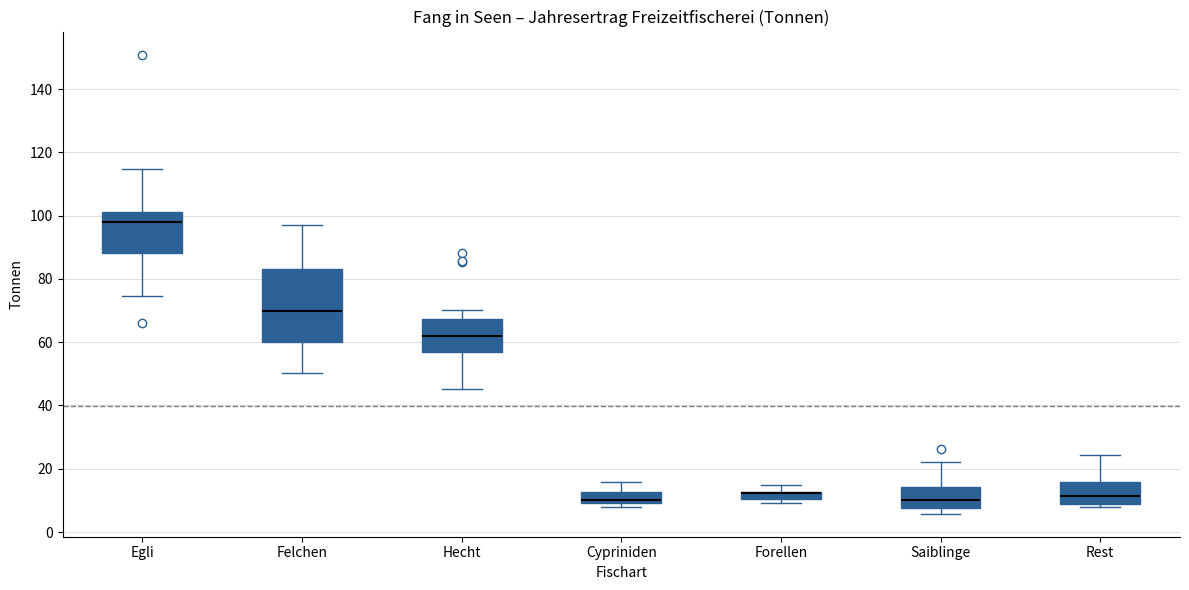

Which box is the tallest, from its lower edge to its upper edge?

Felchen